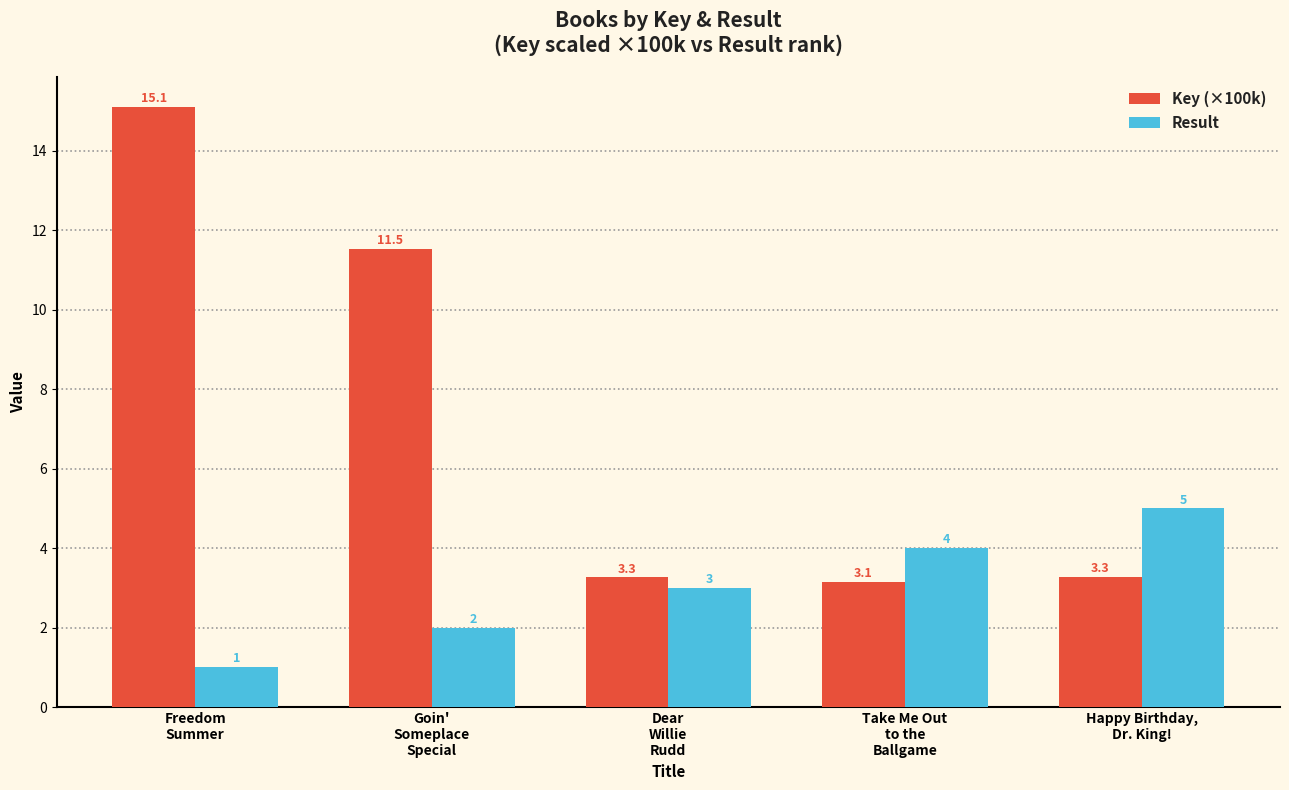

What is the approximate value of Key (×100k) at Take Me Out
to the
Ballgame?

3.1